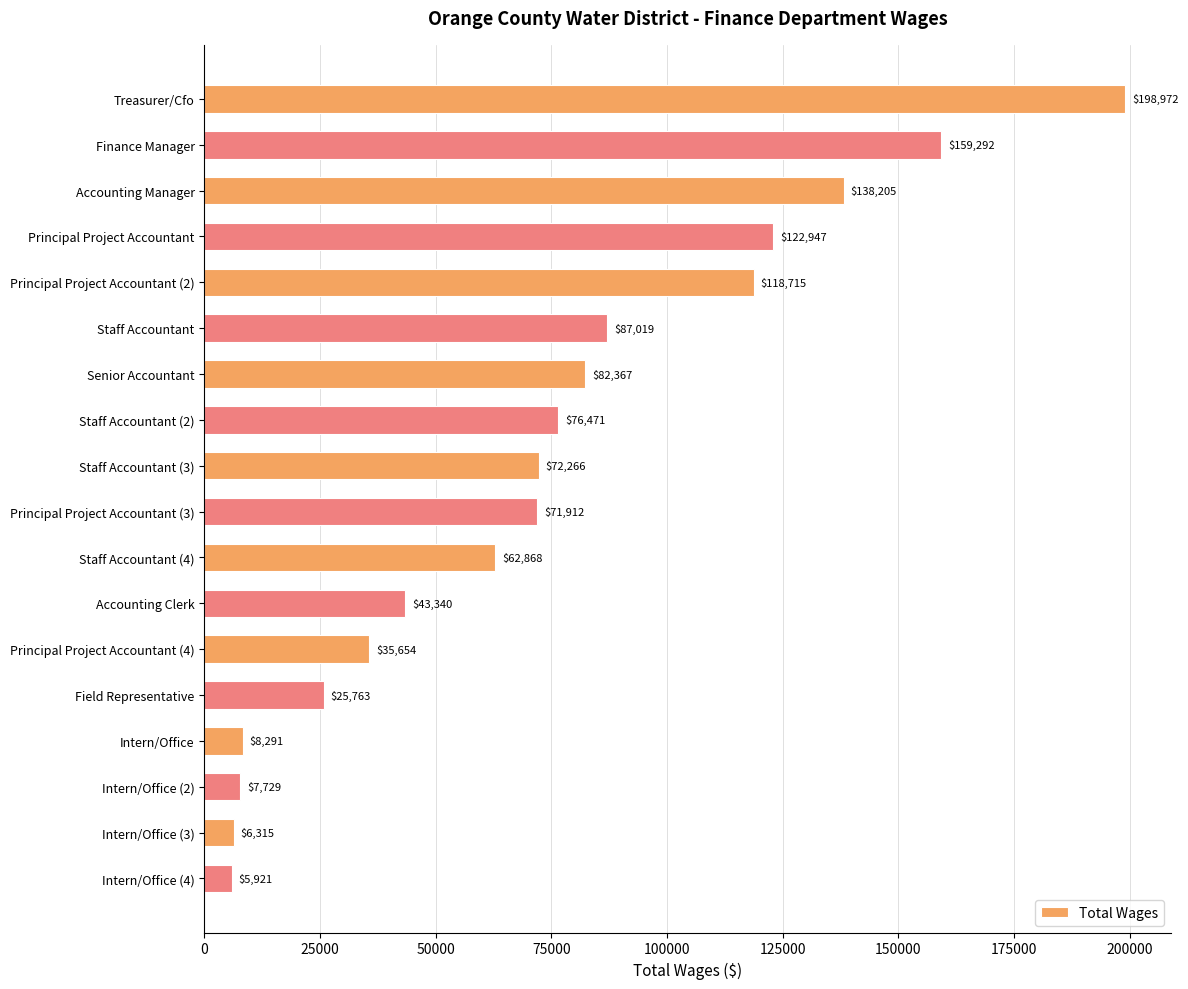

What is the label of the 10th bar from the top?

Principal Project Accountant (3)